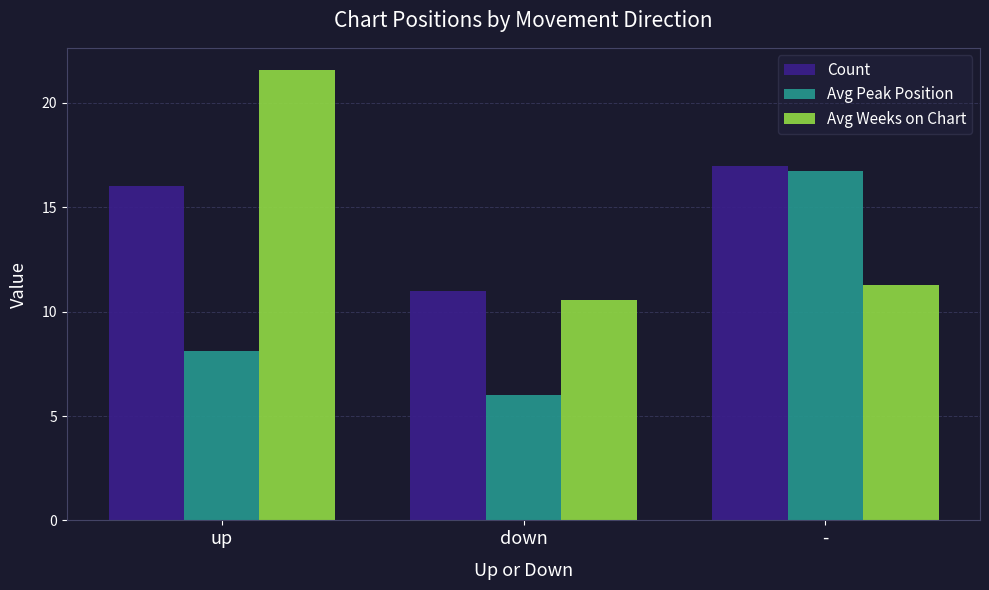

Rank the series by their maximum value, from lowest to highest.

Avg Peak Position, Count, Avg Weeks on Chart